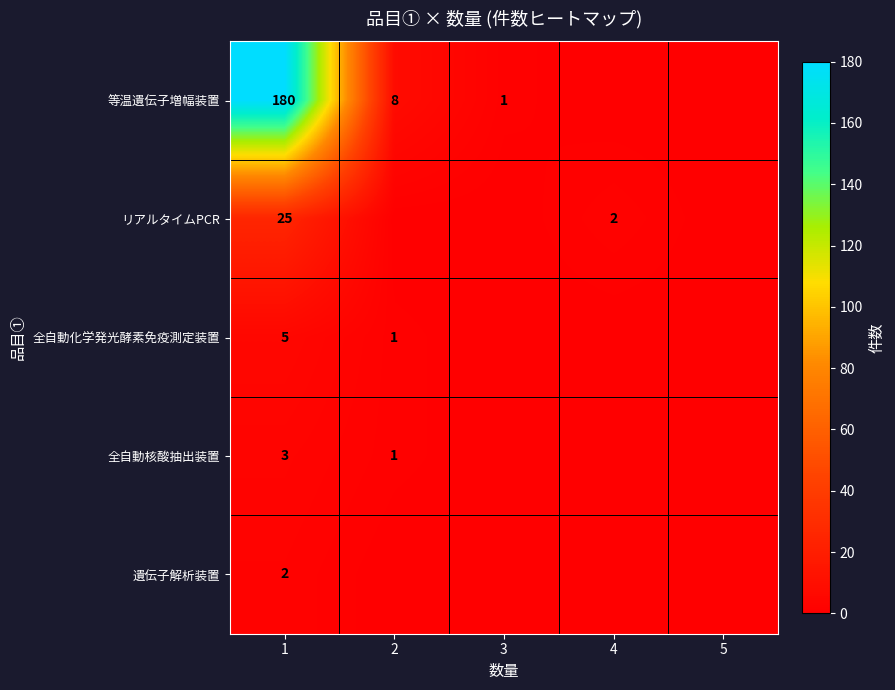

Between 4 and 3, which is larger?

3